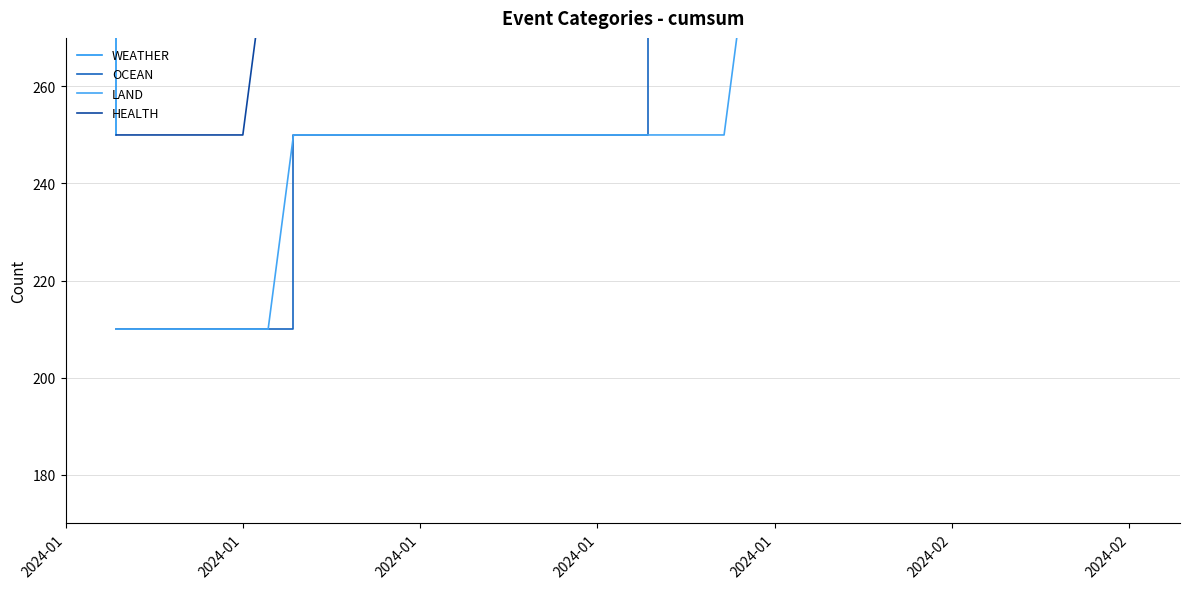

What is the difference between the highest and lowest values at 2024-01?

40